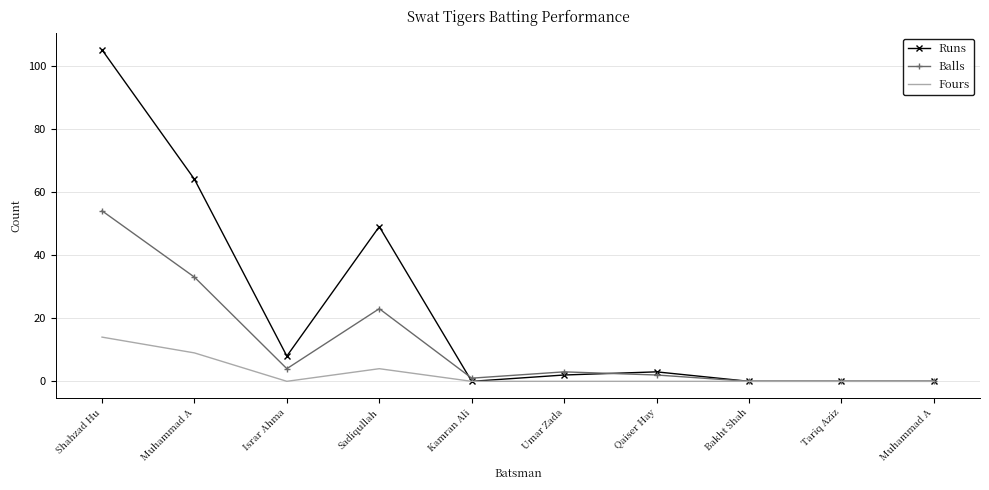

At which label does Balls reach its minimum?

Bakht Shah